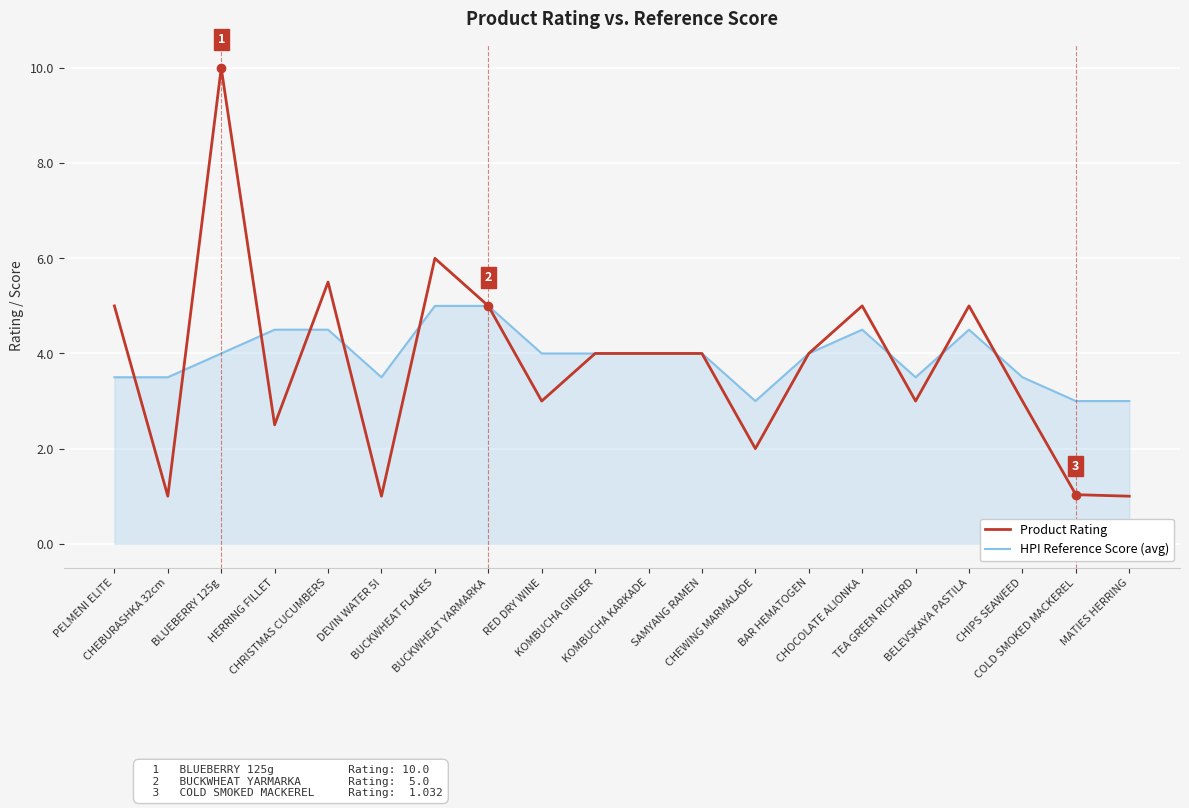

List the series in order of their peak value, highest first.

Product Rating, HPI Reference Score (avg)